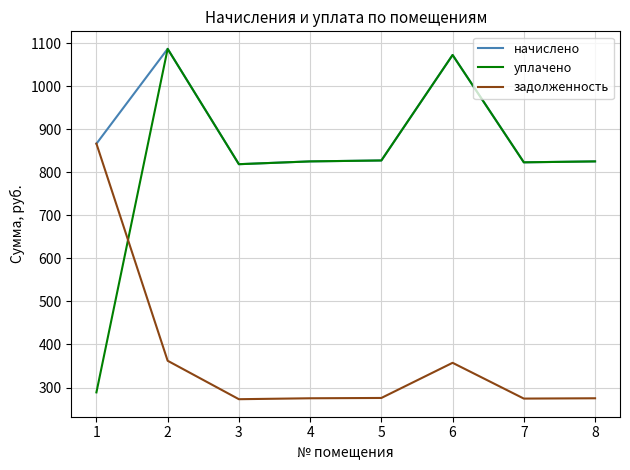

What is the total value across all series at 8?

1925.3